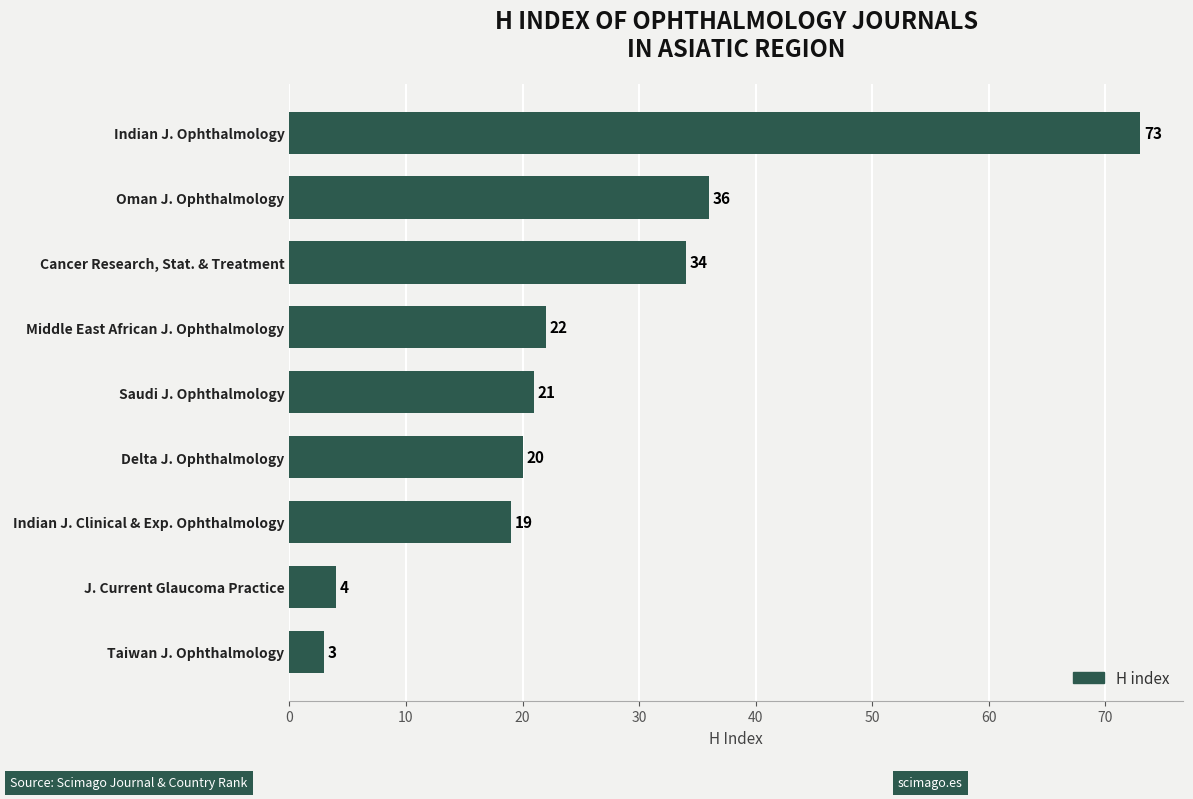

What is the ratio of the value at Delta J. Ophthalmology to the value at J. Current Glaucoma Practice?

5.0